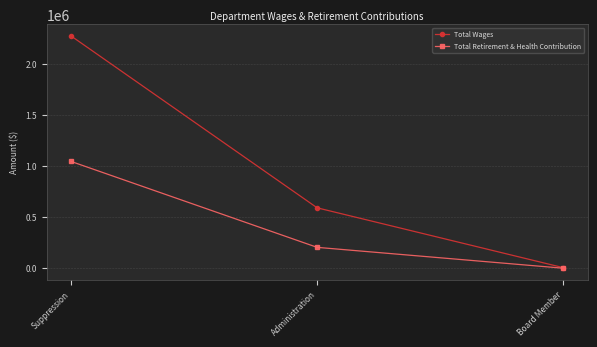

Is this an area chart (filled region under the line)?

No